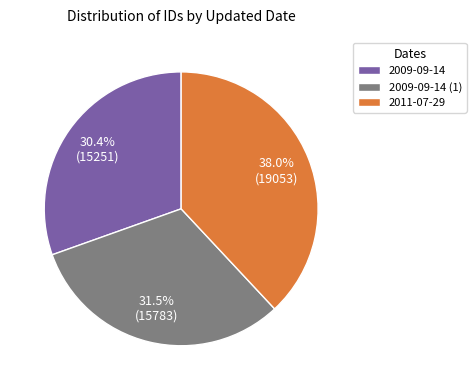

Is 2009-09-14 the majority of the pie?

No